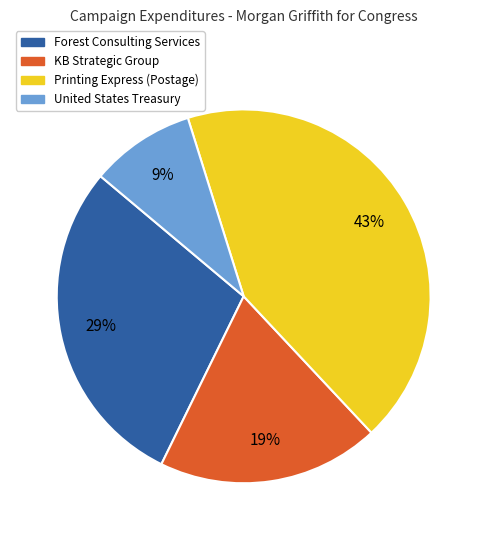

To the nearest percent, what portion does Printing Express (Postage) represent?

43%